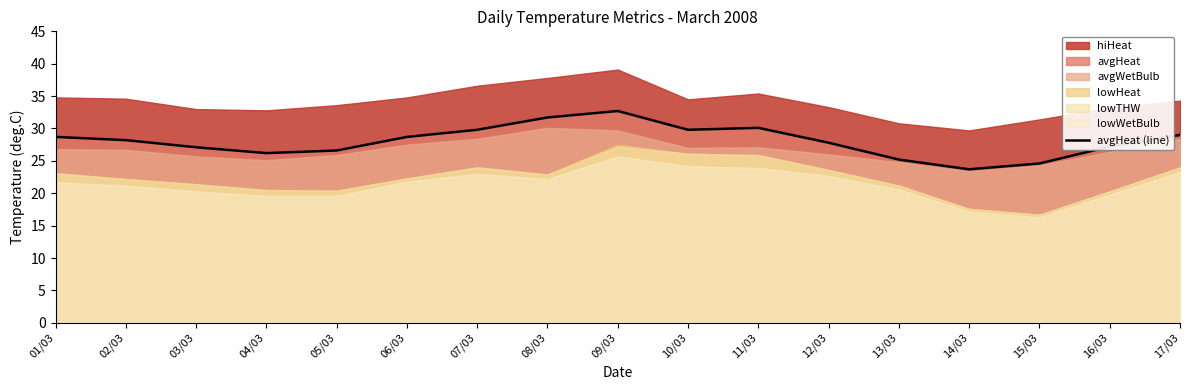

At which label is the value closest to 28?

02/03